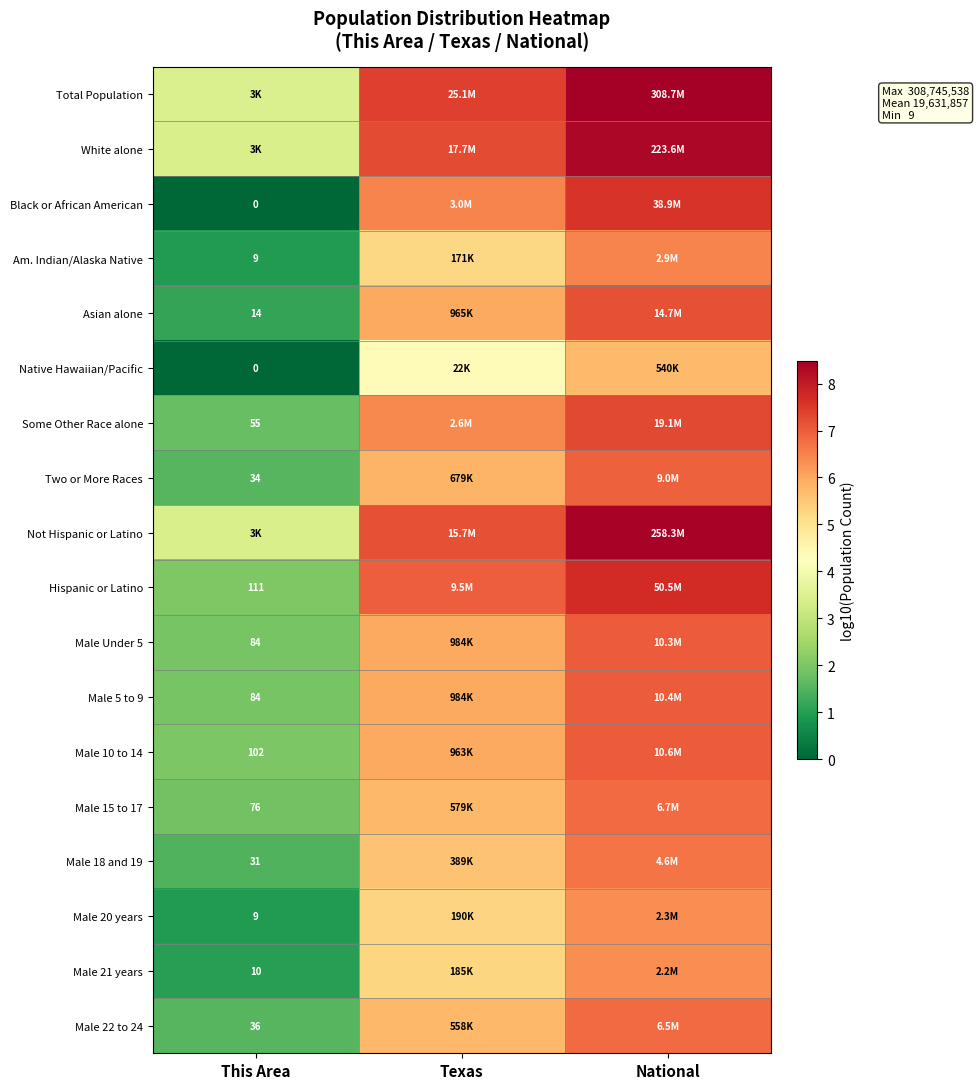

At which category does the chart reach its minimum across all series?

This Area